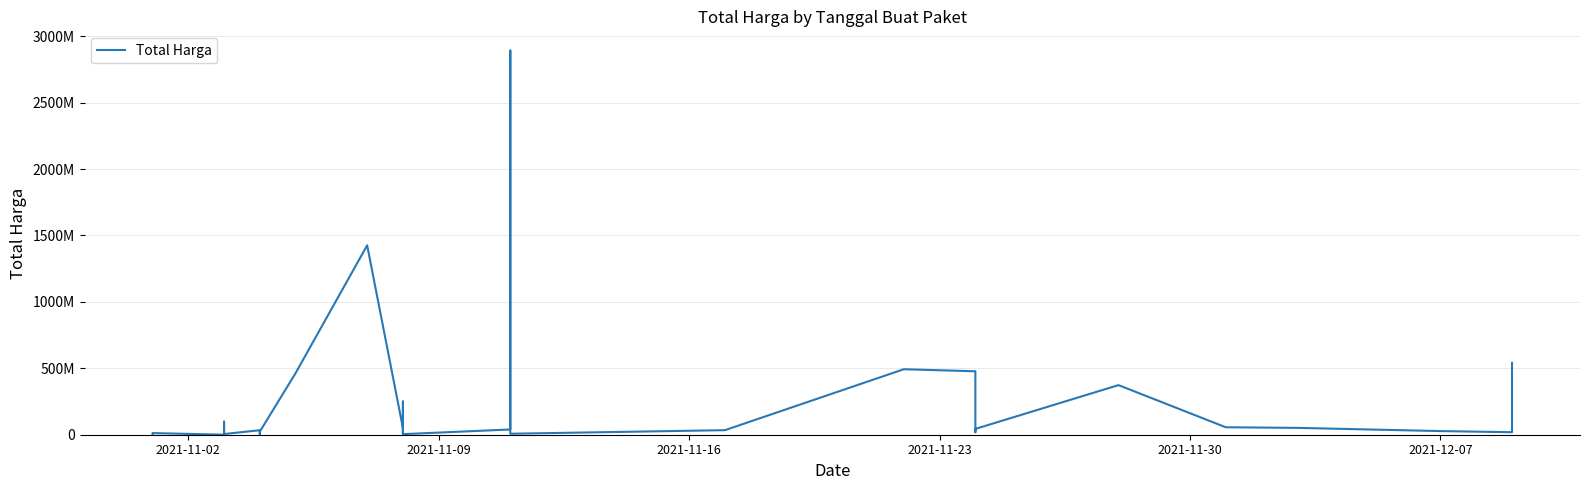

Is this an area chart (filled region under the line)?

No